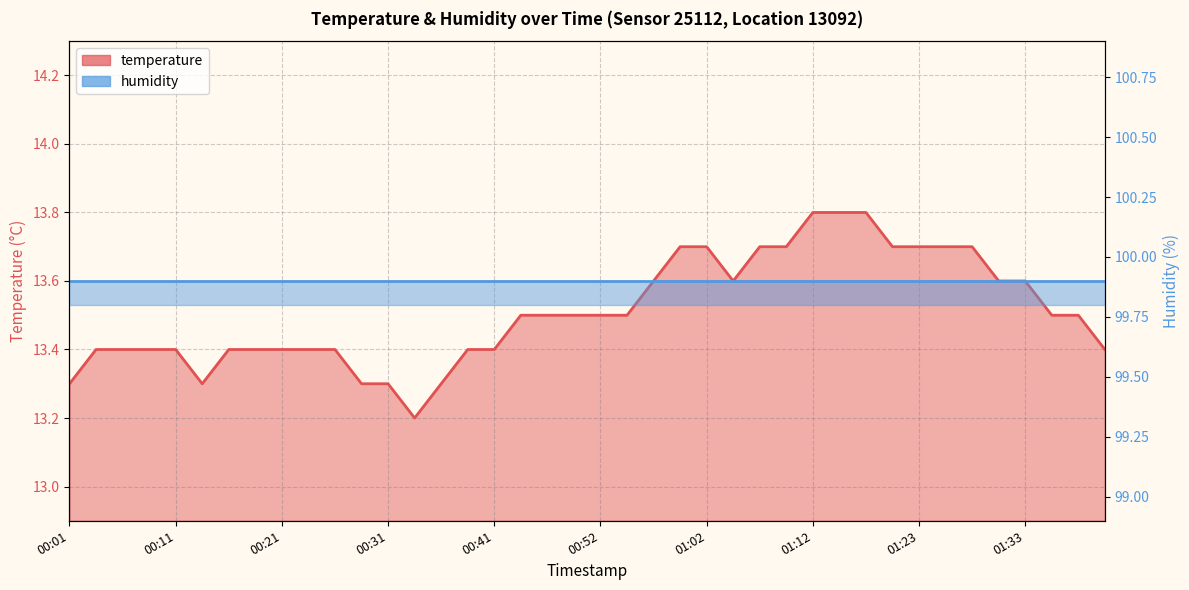

Reading left to right, transcribe all the data shown in this chart.

00:01=13.3	00:04=13.4	00:06=13.4	00:09=13.4	00:11=13.4	00:14=13.3	00:16=13.4	00:19=13.4	00:21=13.4	00:24=13.4	00:26=13.4	00:29=13.3	00:31=13.3	00:33=13.2	00:36=13.3	00:39=13.4	00:41=13.4	00:44=13.5	00:47=13.5	00:49=13.5	00:52=13.5	00:54=13.5	00:57=13.6	00:59=13.7	01:02=13.7	01:04=13.6	01:07=13.7	01:09=13.7	01:12=13.8	01:15=13.8	01:17=13.8	01:20=13.7	01:23=13.7	01:26=13.7	01:28=13.7	01:31=13.6	01:33=13.6	01:36=13.5	01:39=13.5	01:41=13.4